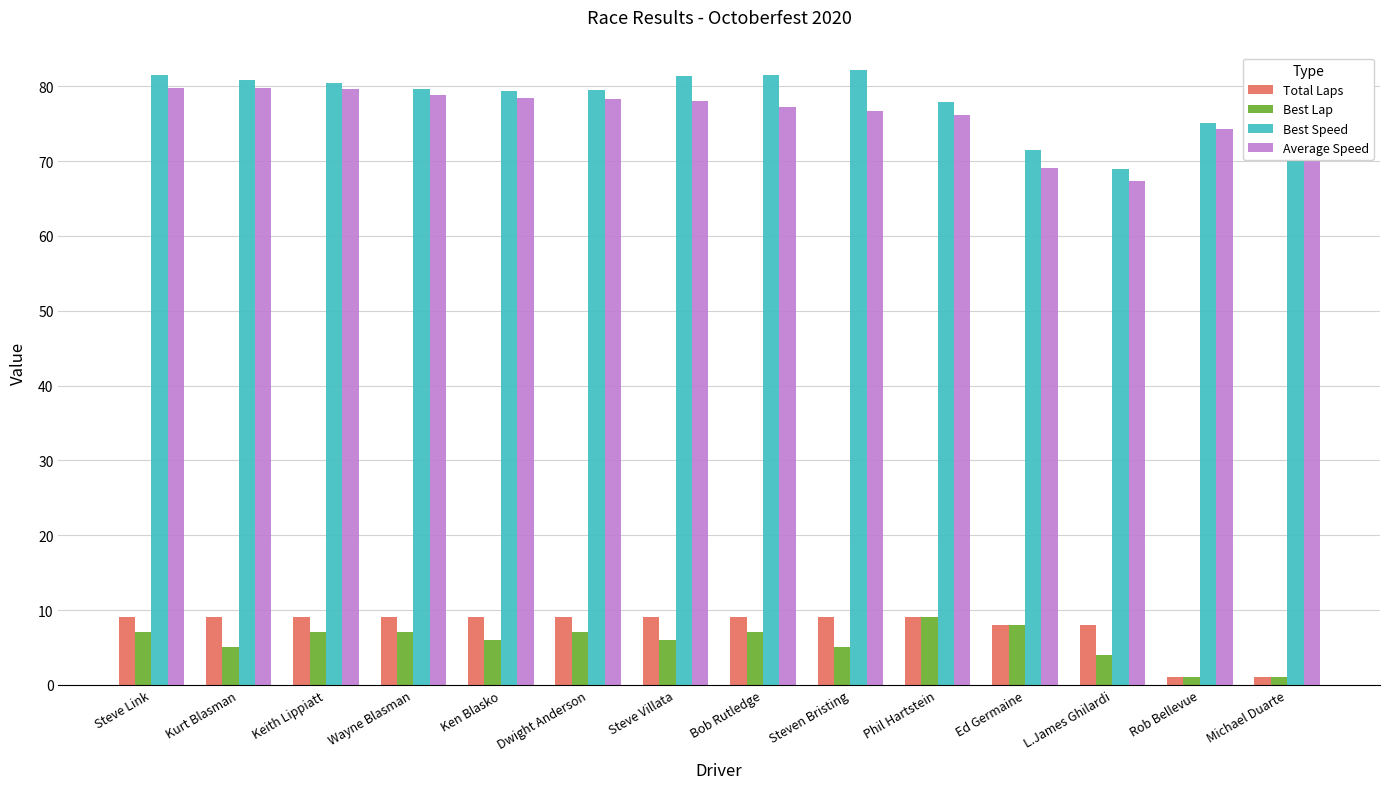

Are the bars grouped side by side (vs. stacked)?

Yes